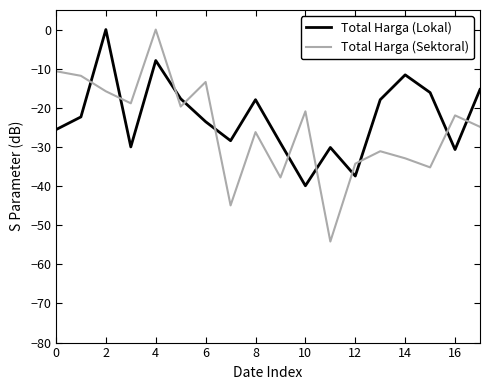

Which series has the widest spread of values?

Total Harga (Sektoral)